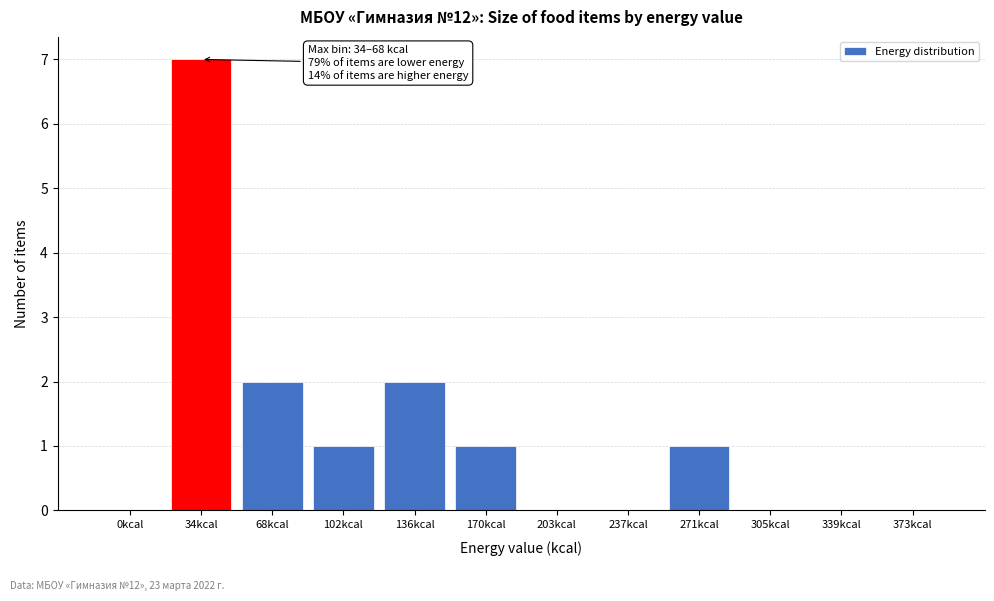

Reading right to left, transcribe all the data shown in this chart.

373kcal=0	339kcal=0	305kcal=0	271kcal=1	237kcal=0	203kcal=0	170kcal=1	136kcal=2	102kcal=1	68kcal=2	34kcal=7	0kcal=0